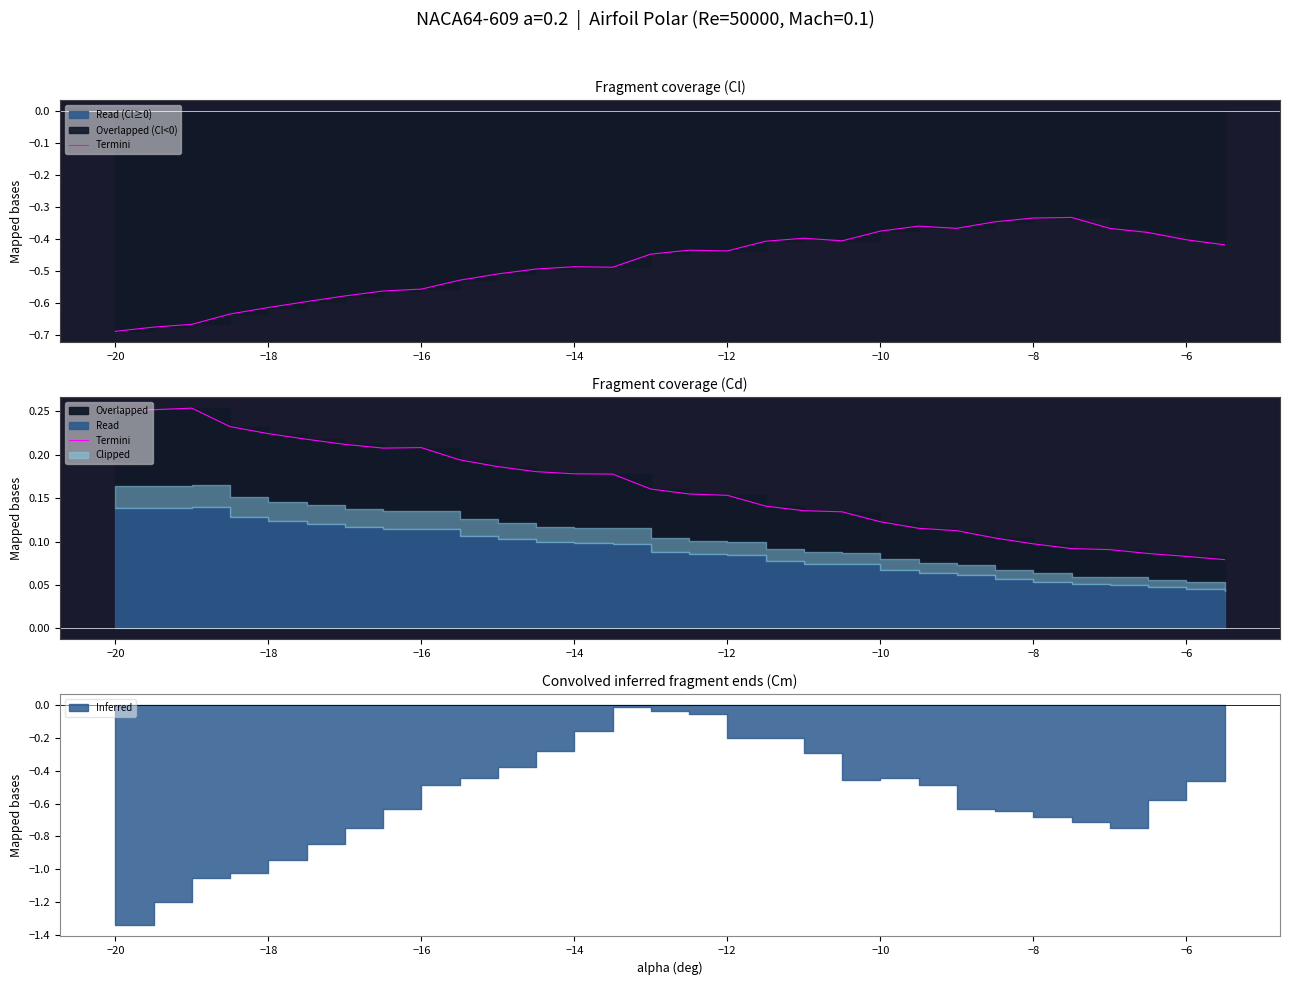

What is the average value?

0.2